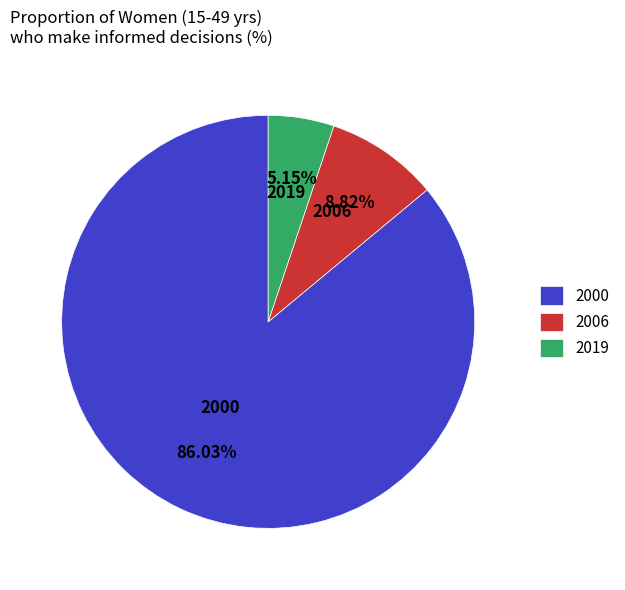

What is the majority slice?

2000